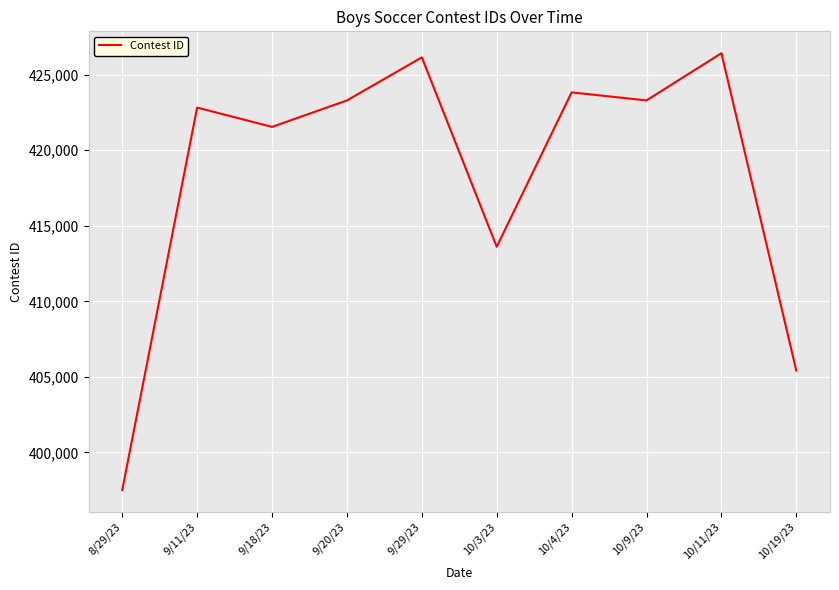

What is the smallest value displayed?

397505